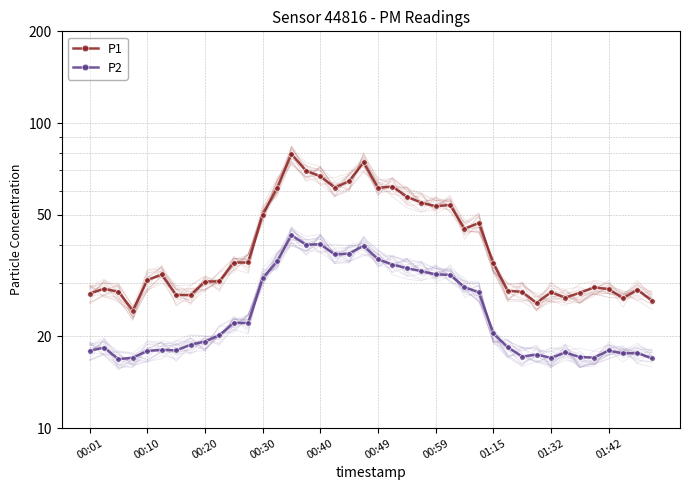

True or false: P2 and P1 cross at least once.

False